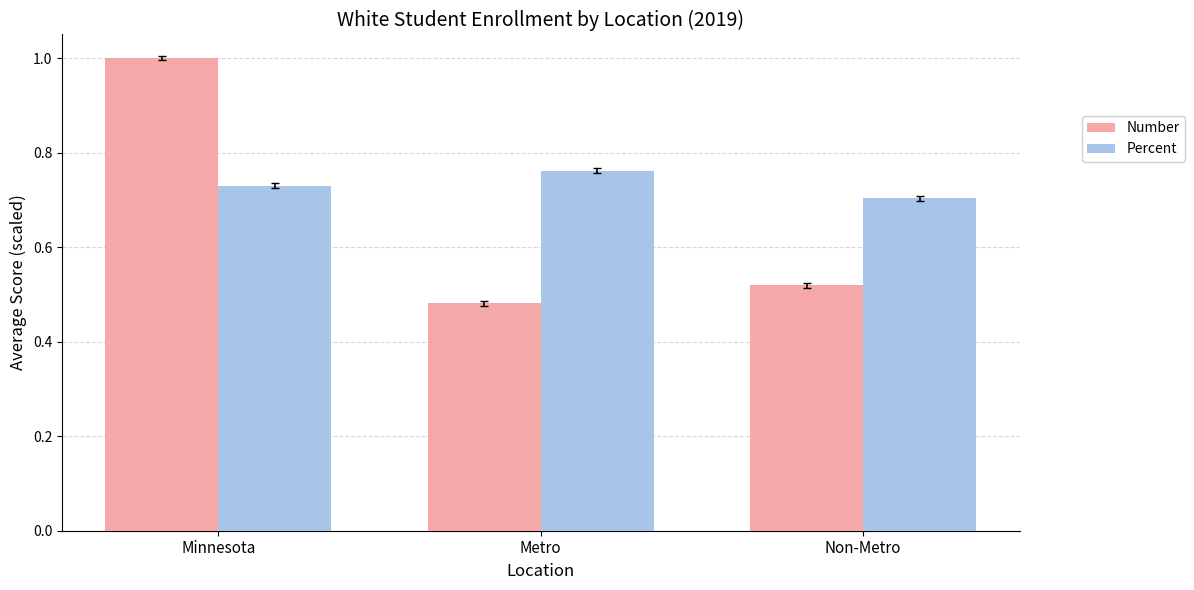

How many groups of bars are there?

3